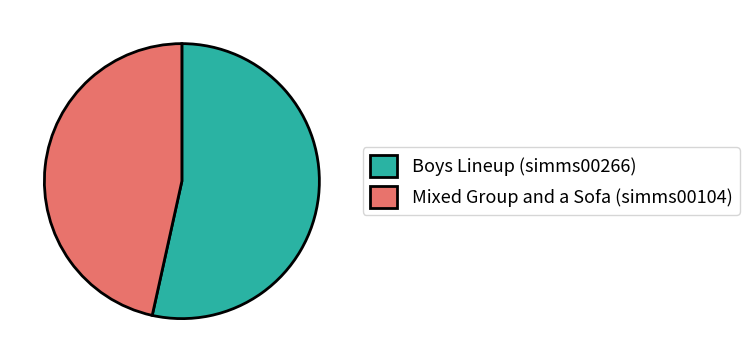

Do Mixed Group and a Sofa (simms00104) and Boys Lineup (simms00266) together represent more than half of the pie?

Yes